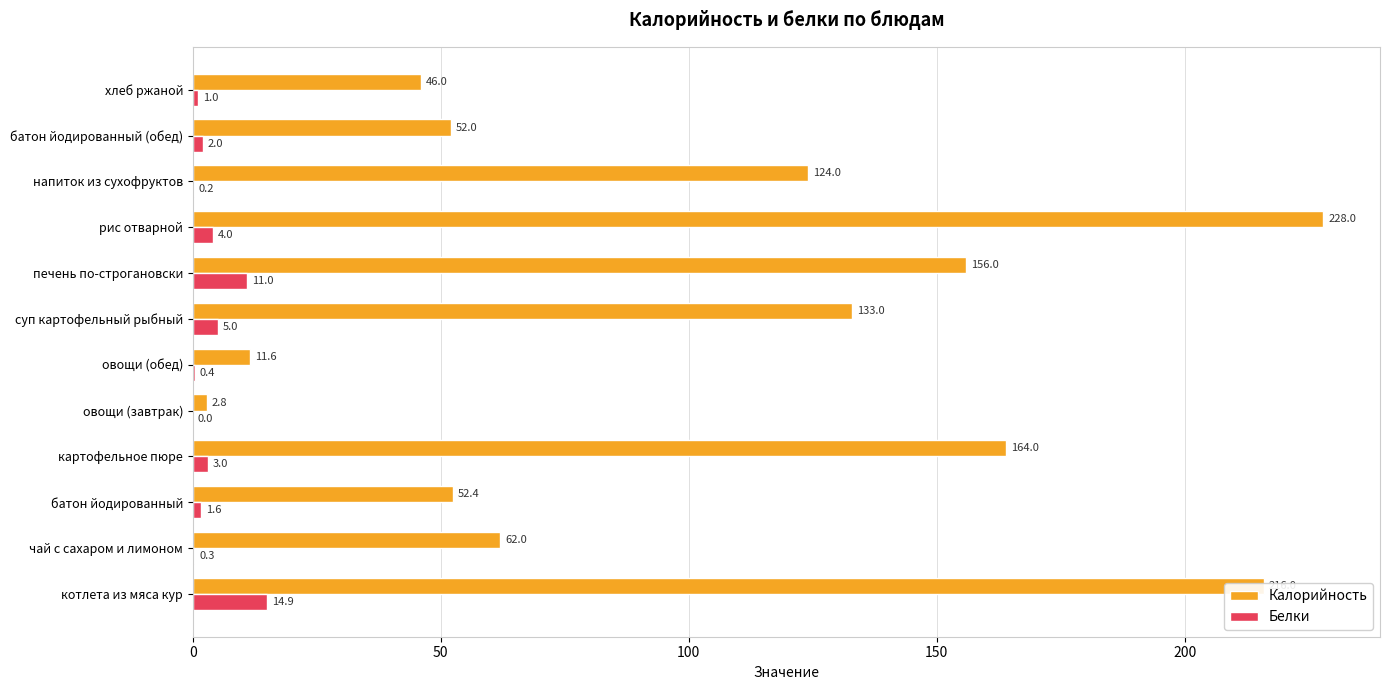

At which category is the sum across all series the highest?

рис отварной